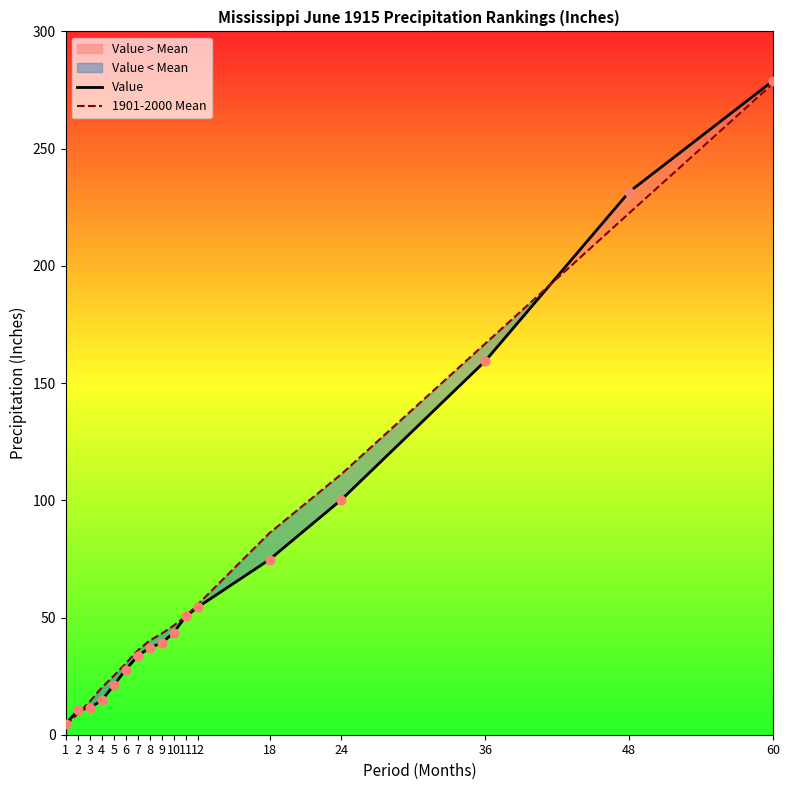

Which series contains the highest Y value?

Value